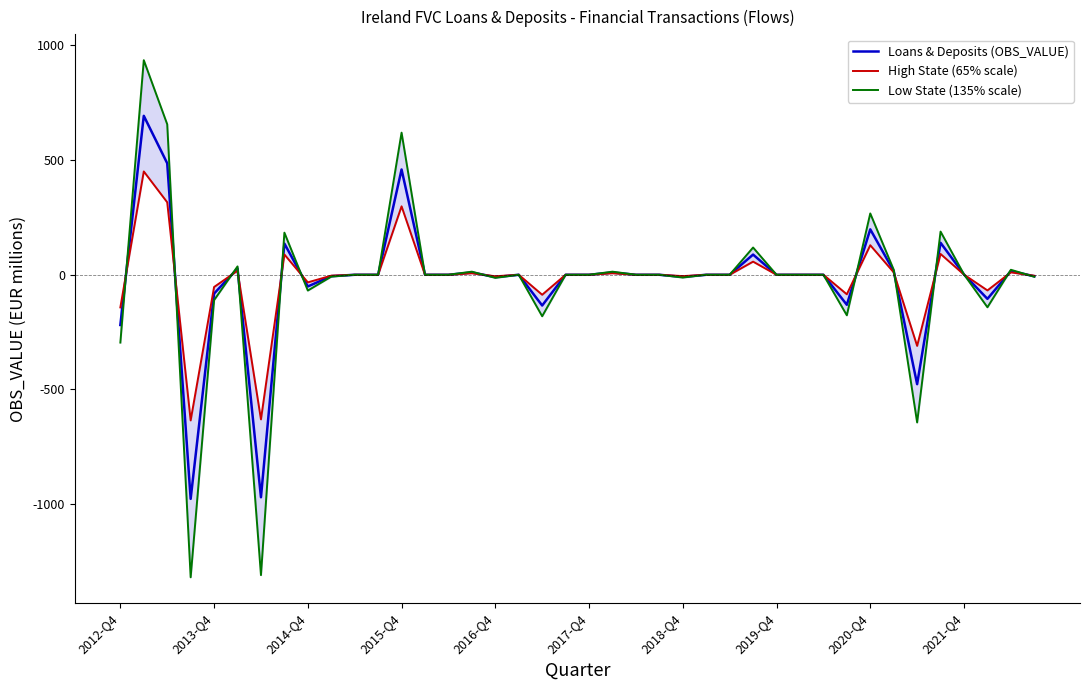

What is the maximum value for Low State (135% scale)?

935.6